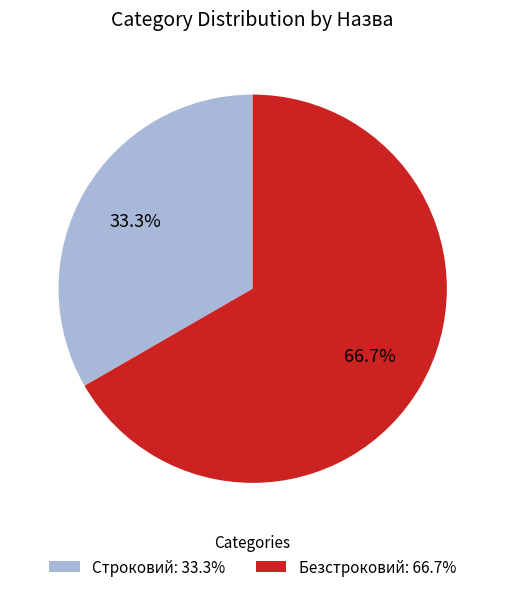

Which slice is the smallest?

Строковий